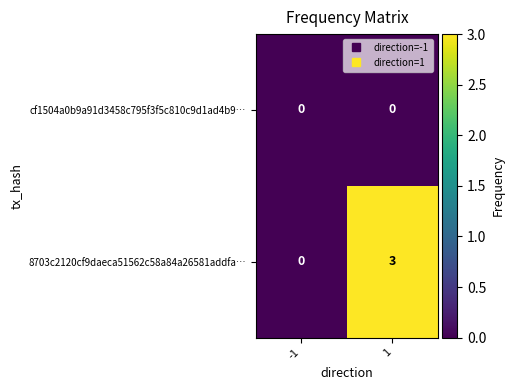

Reading left to right, extract all data points from this chart.

cf1504a0b9a91d3458c795f3f5c810c9d1ad4b9…: 0	0
8703c2120cf9daeca51562c58a84a26581addfa…: 0	3